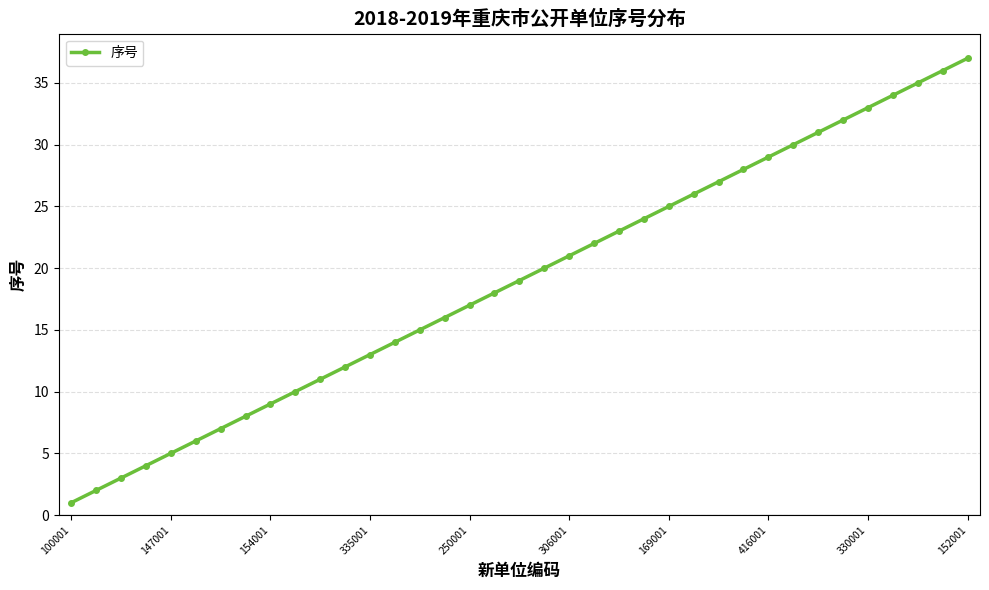

Is this an area chart (filled region under the line)?

No